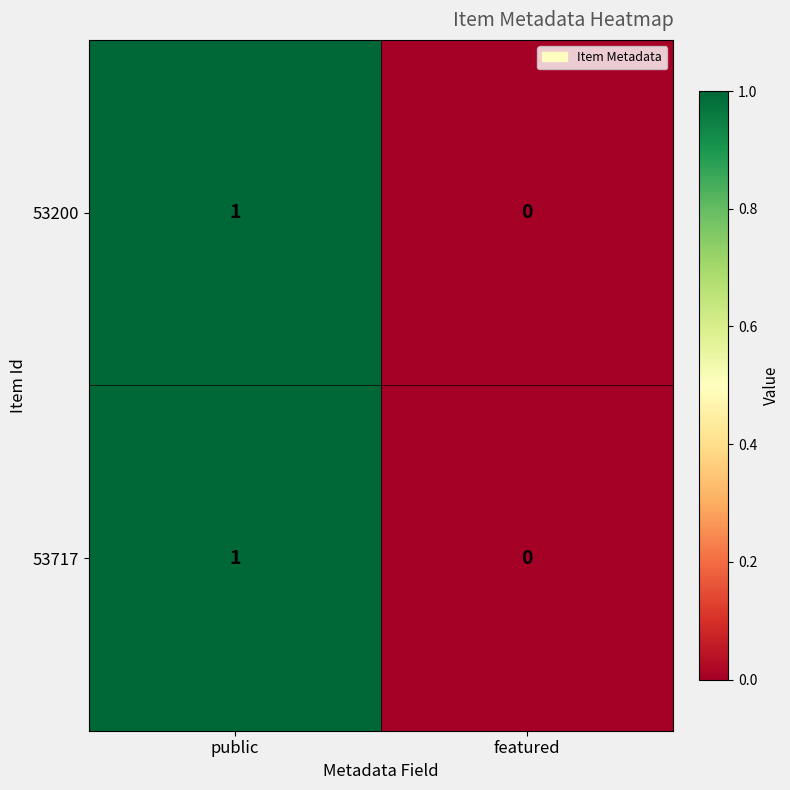

List the labels in order of 53717 value, smallest first.

featured, public